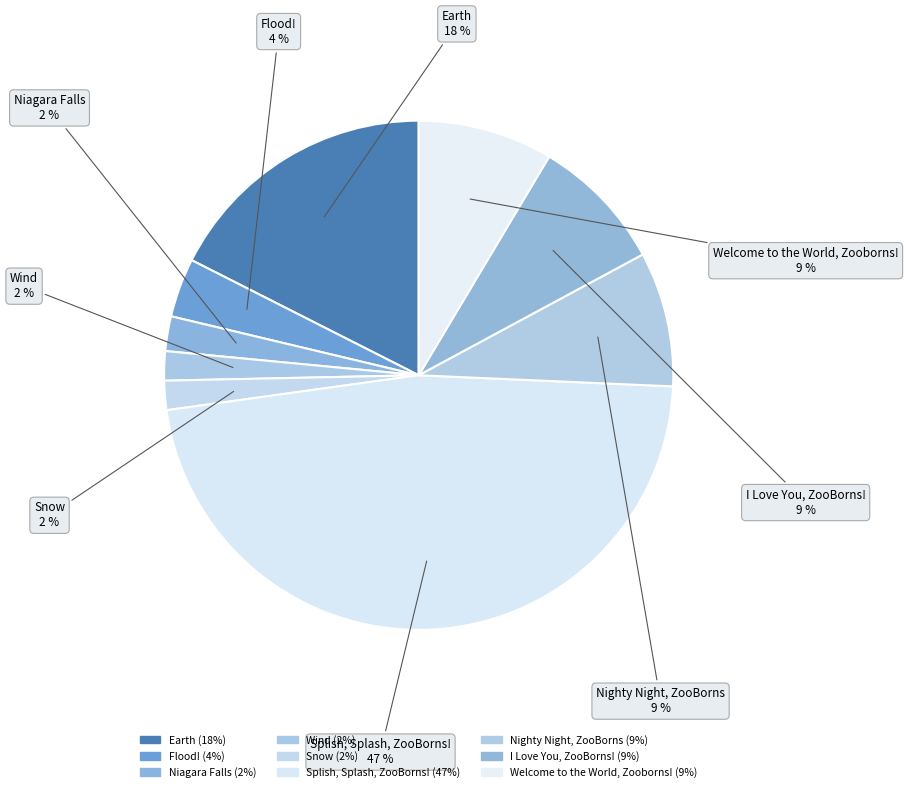

Is it true that I Love You, ZooBorns! is 14% of the pie?

False